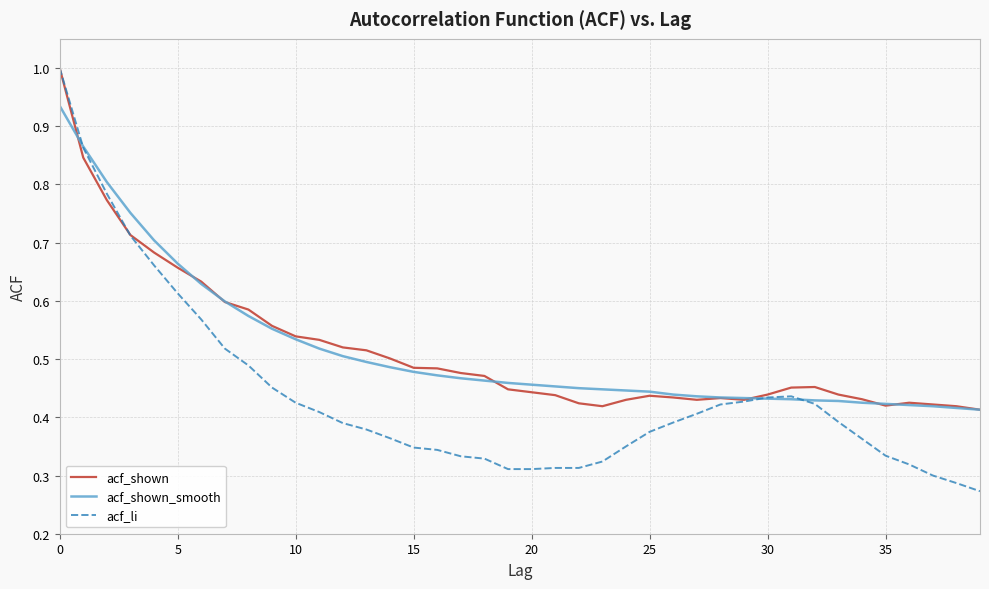

Which series has the widest spread of values?

acf_li